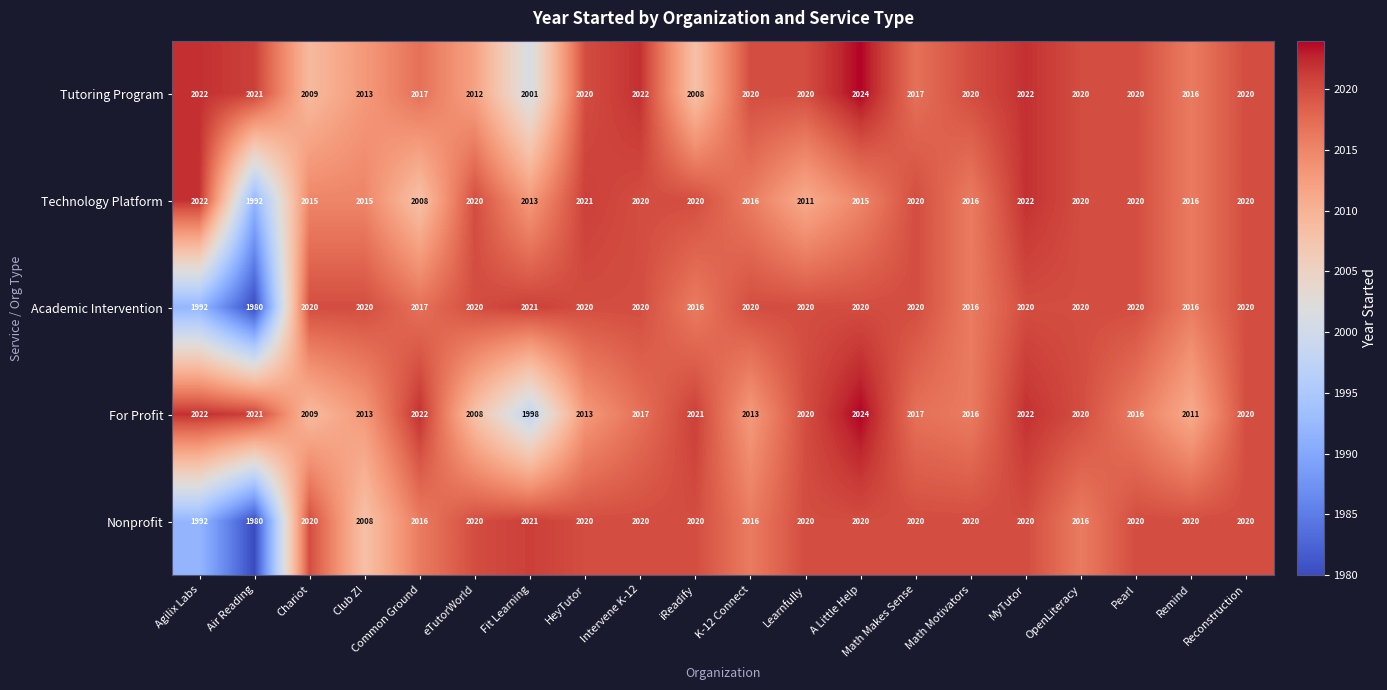

The Tutoring Program series shows 2024 at A Little Help. True or false?

True